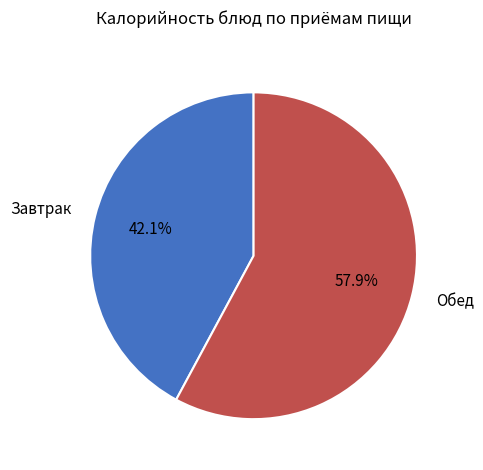

How many segments does this pie chart have?

2